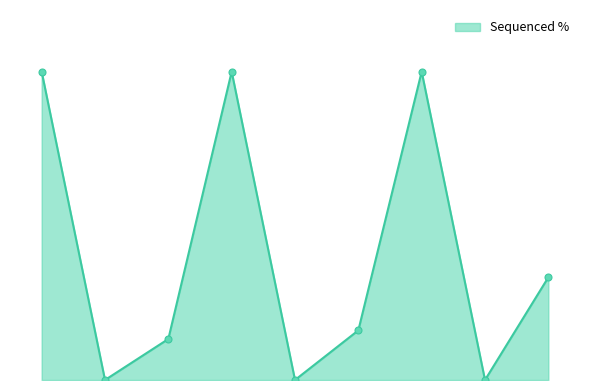

Where is the first local minimum?

ccsbBroad304_13795